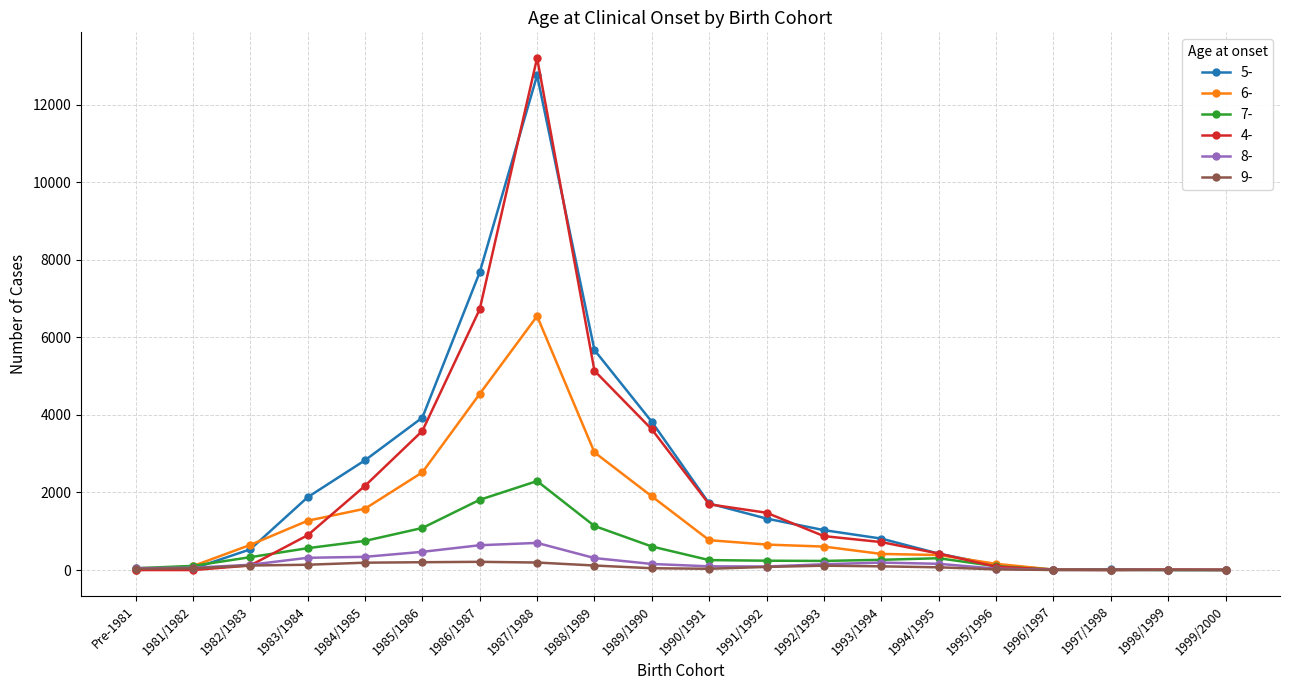

What value does the 5- series have at 1992/1993, to the nearest 100?

1000